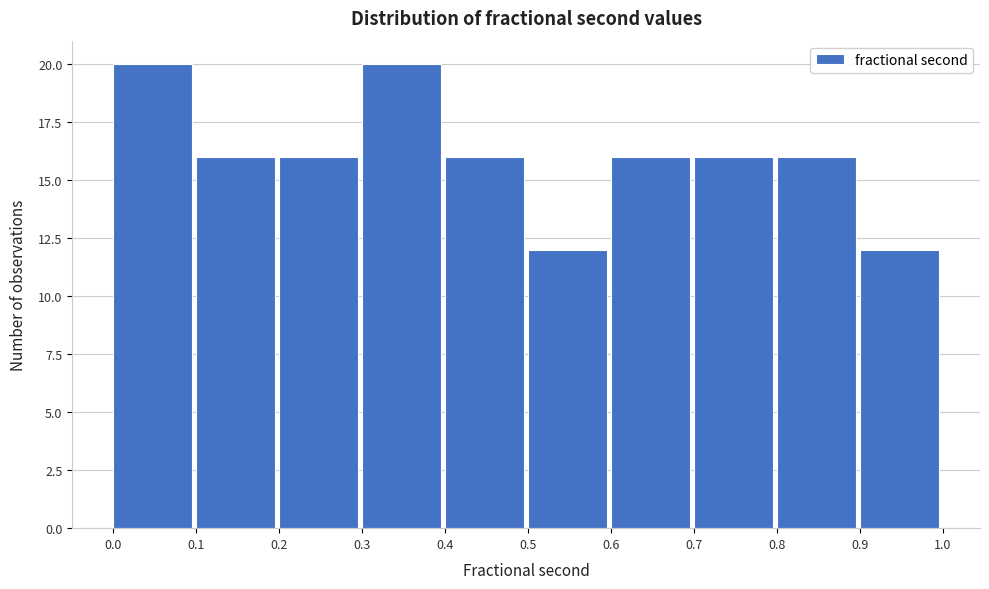

Reading left to right, transcribe this chart: for each bar, give the range it covers on the x-axis and its height. The values are not printed on the chart, so give them approximately, as read against the axis.

0.0 to 0.1: 20
0.1 to 0.2: 16
0.2 to 0.3: 16
0.3 to 0.4: 20
0.4 to 0.5: 16
0.5 to 0.6: 12
0.6 to 0.7: 16
0.7 to 0.8: 16
0.8 to 0.9: 16
0.9 to 1.0: 12